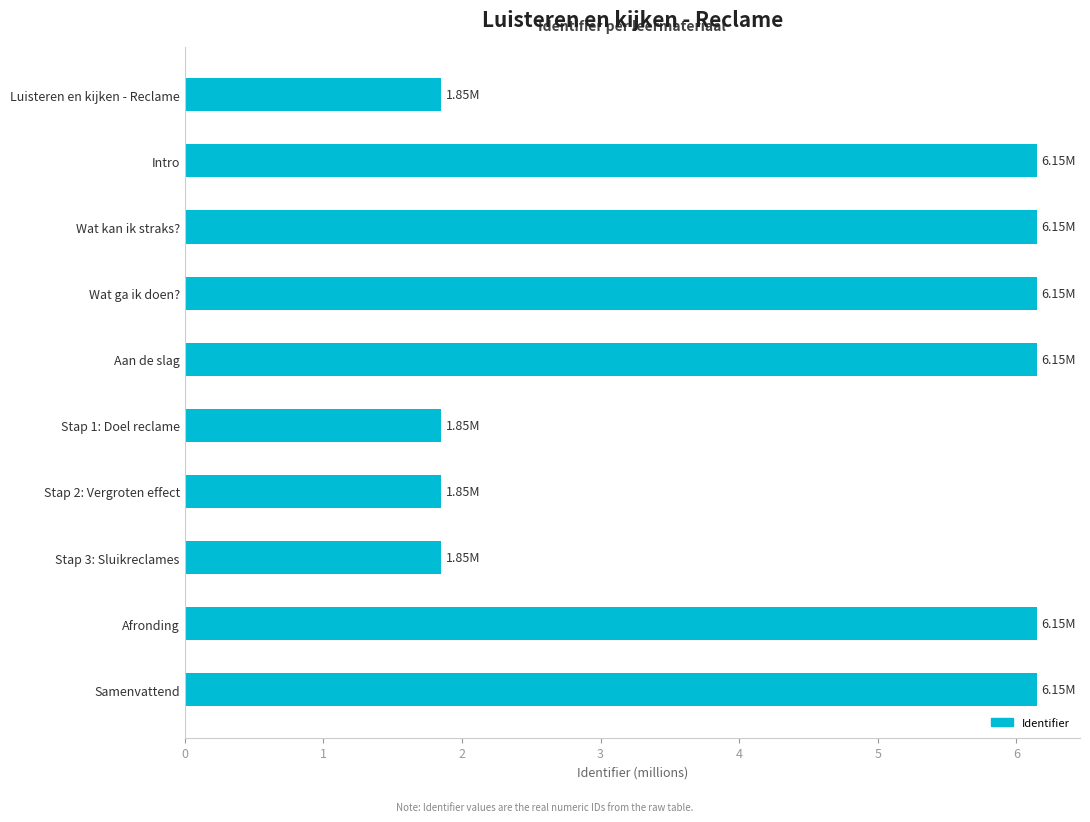

What is the maximum value shown in the chart?

6.2